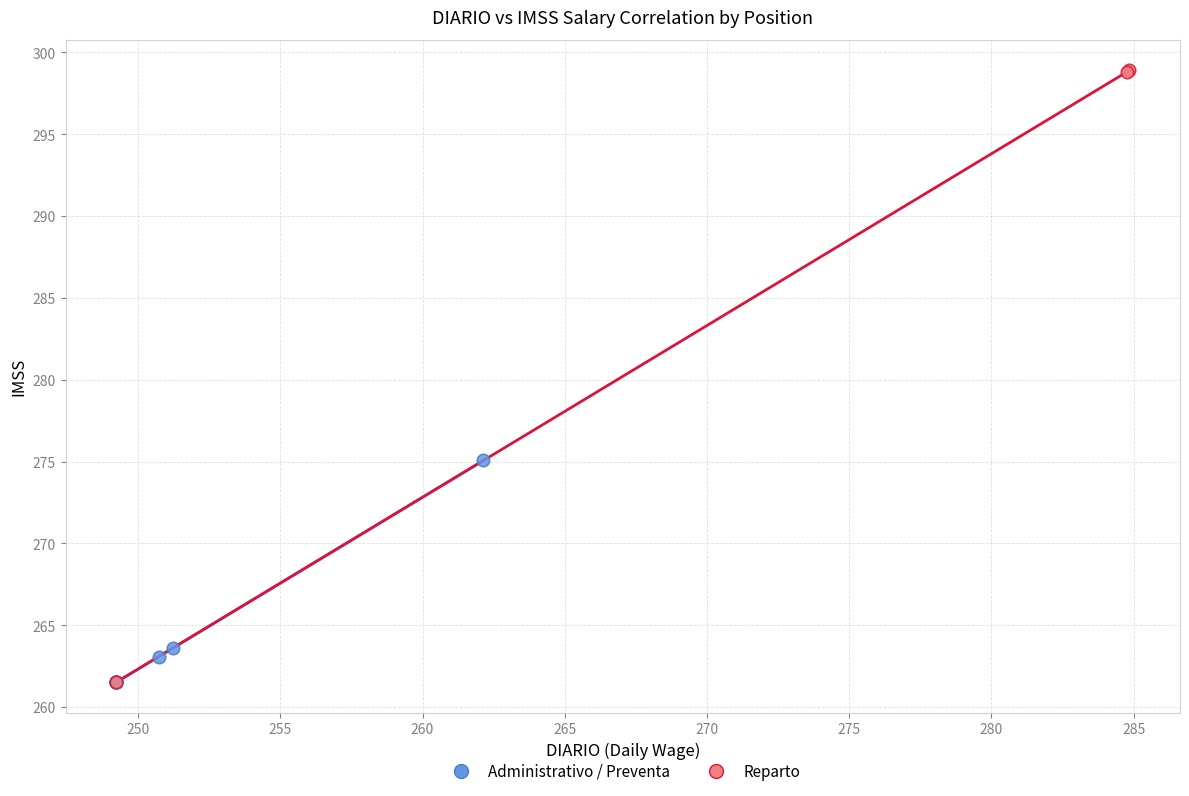

Which series reaches the maximum Y coordinate?

Reparto